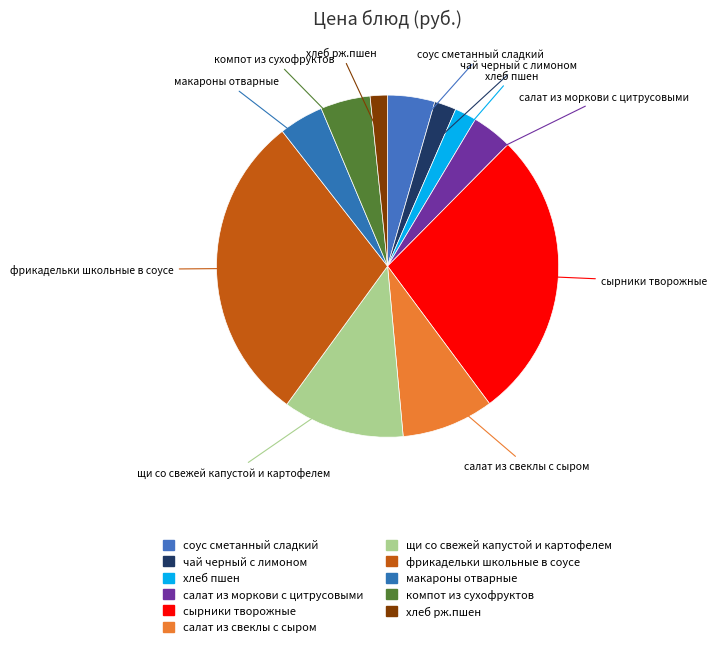

How many slices are in this pie chart?

11